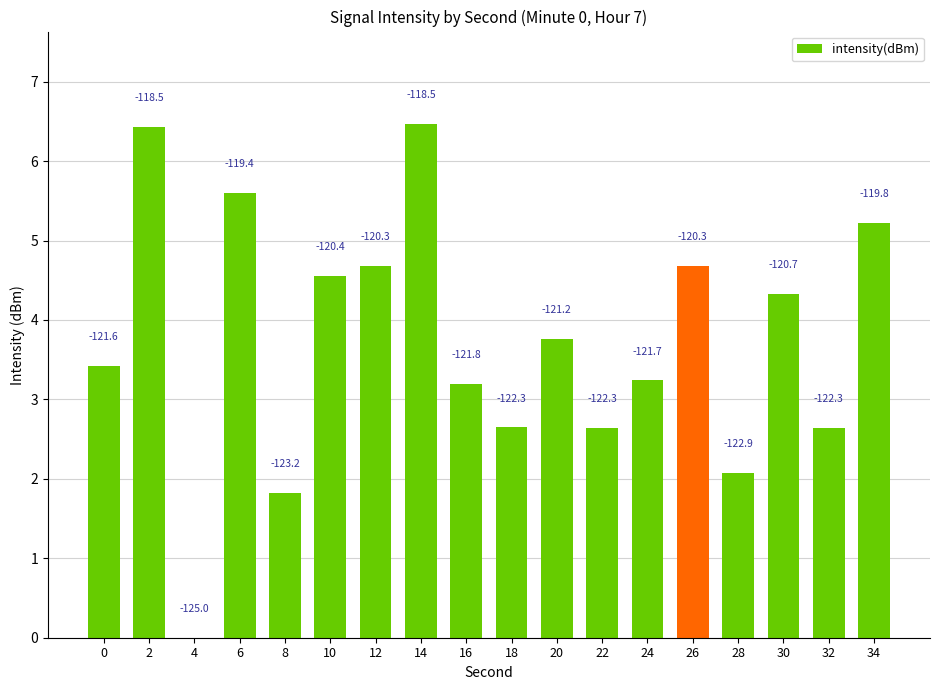

What is the change in value from 8 to 20?

+1.9